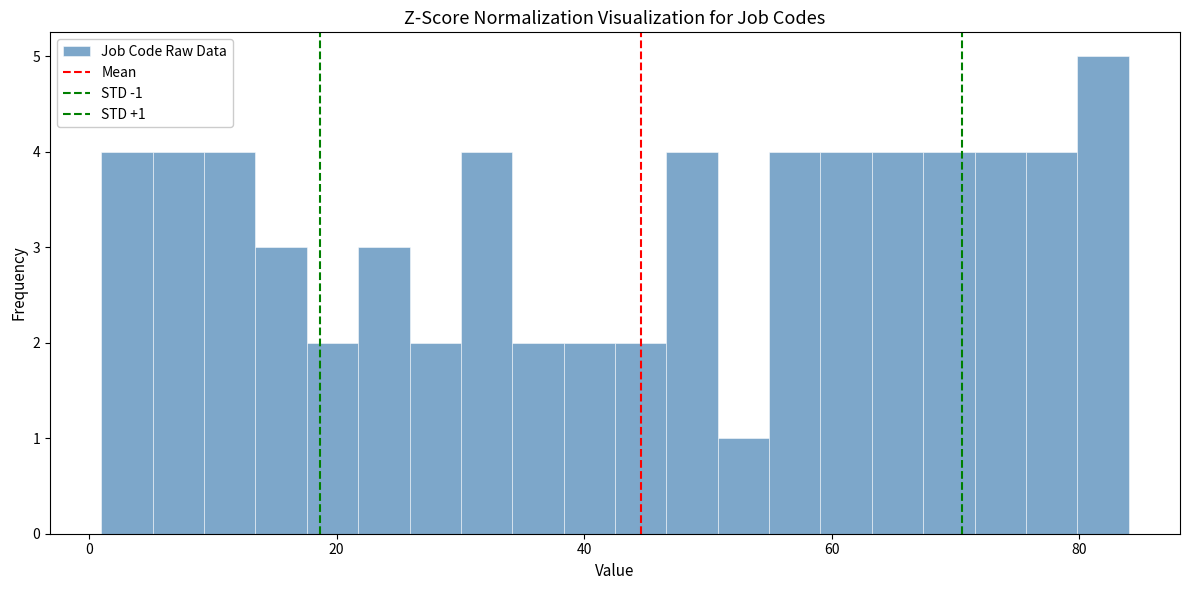

Around what value on the x-axis is the tallest bar? Give the approximate position of its centre, as read against the axis.

82